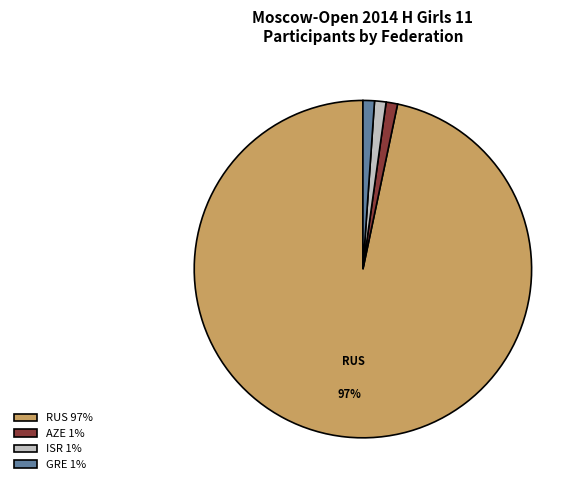

Count the number of slices in the pie.

4